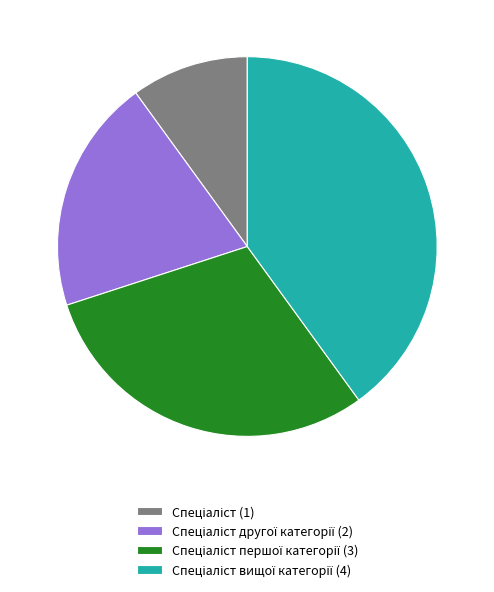

Is there any slice that represents more than half of the pie?

No